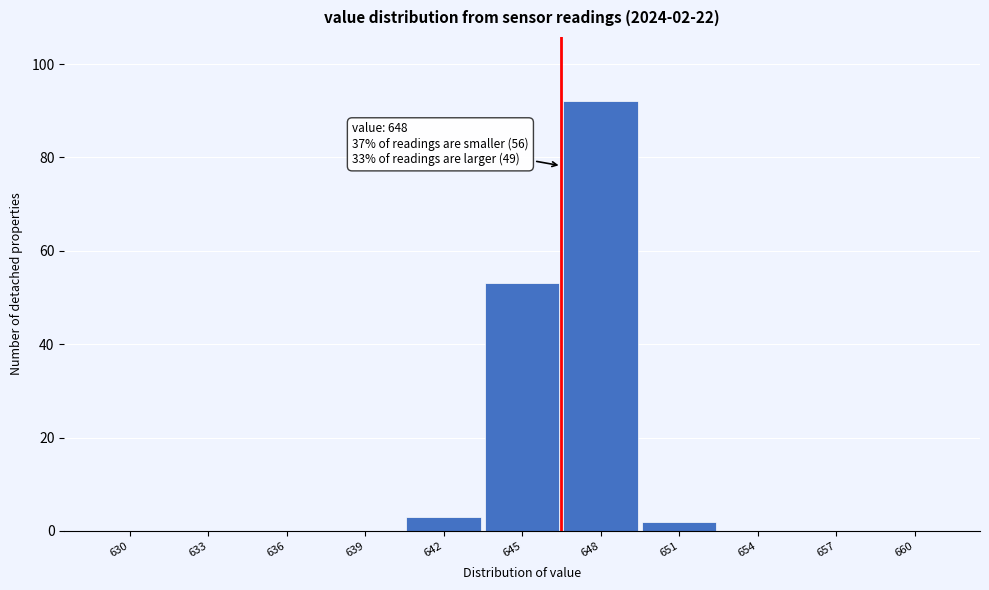

Reading left to right, transcribe all the data shown in this chart.

630=0	633=0	636=0	639=0	642=3	645=53	648=92	651=2	654=0	657=0	660=0